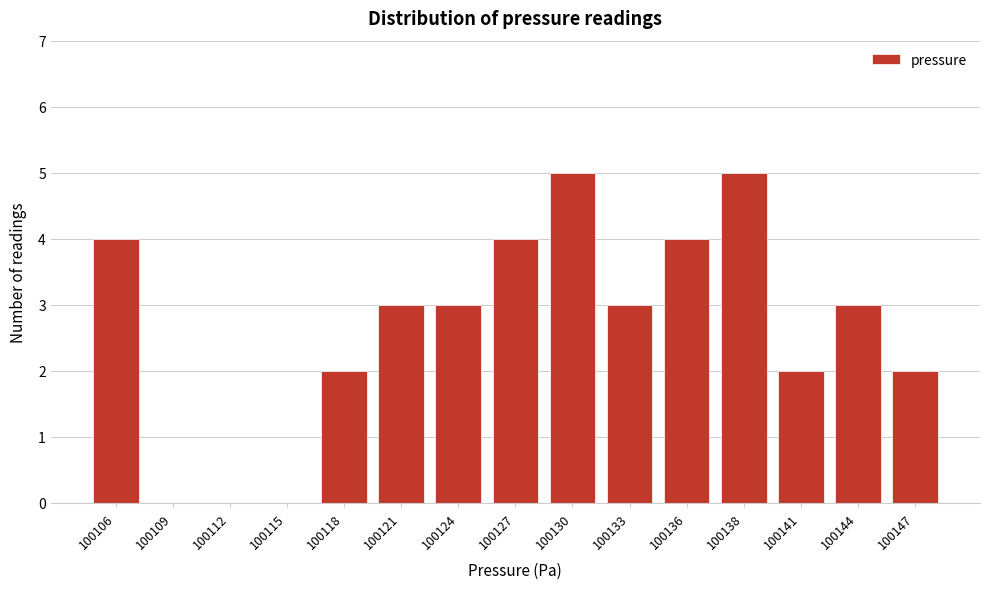

Reading left to right, what are all the values shown in this chart?

100106=4	100109=0	100112=0	100115=0	100118=2	100121=3	100124=3	100127=4	100130=5	100133=3	100136=4	100138=5	100141=2	100144=3	100147=2